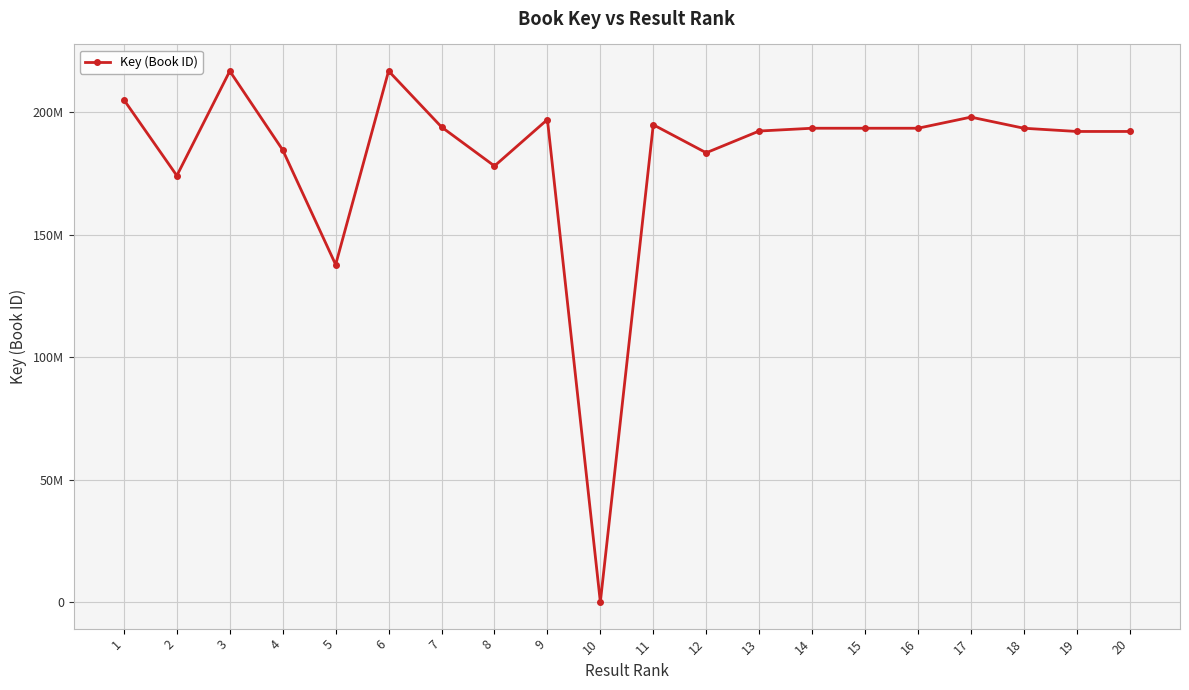

The value at 19 is 337002142. True or false?

False